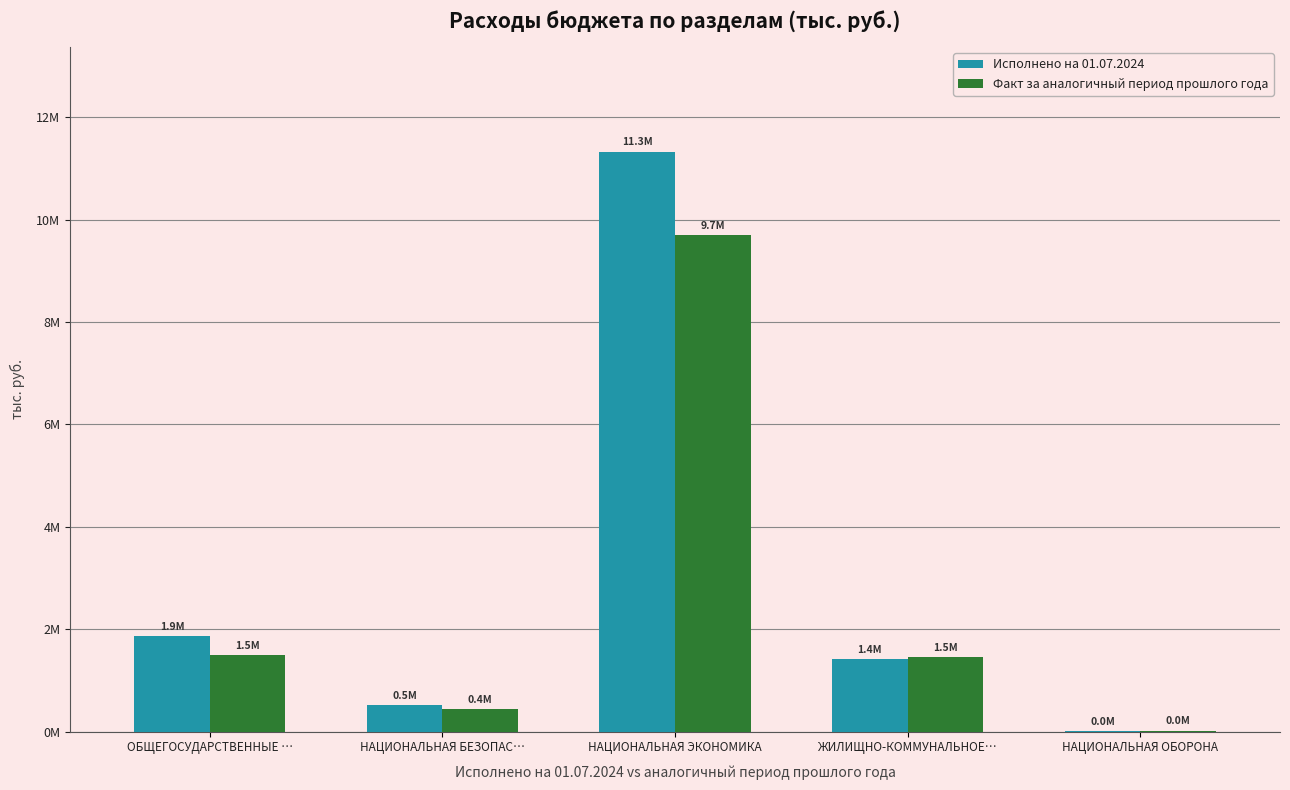

At which category is the sum across all series the highest?

НАЦИОНАЛЬНАЯ ЭКОНОМИКА